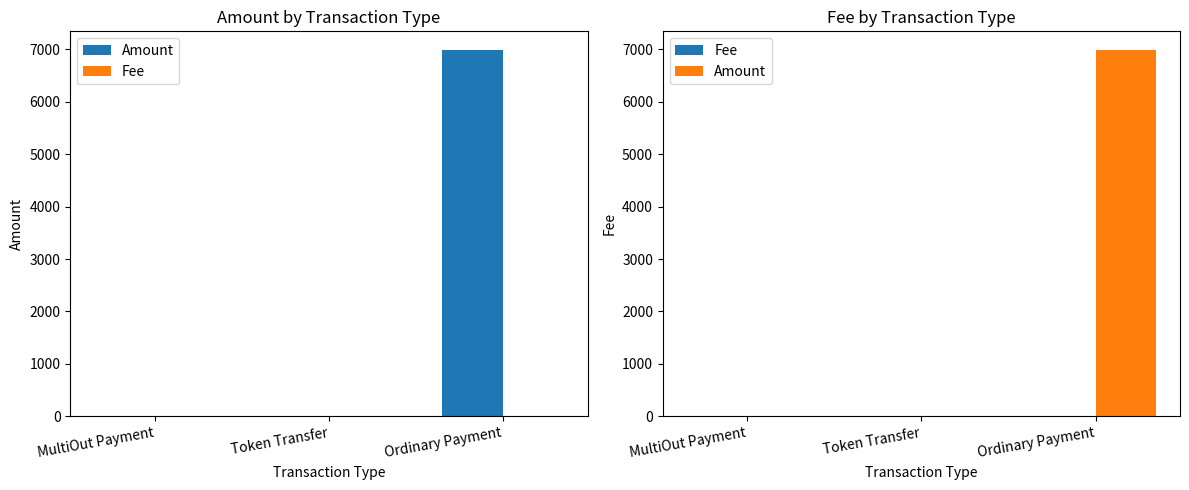

What value does the Amount series have at Ordinary Payment?

6991.0